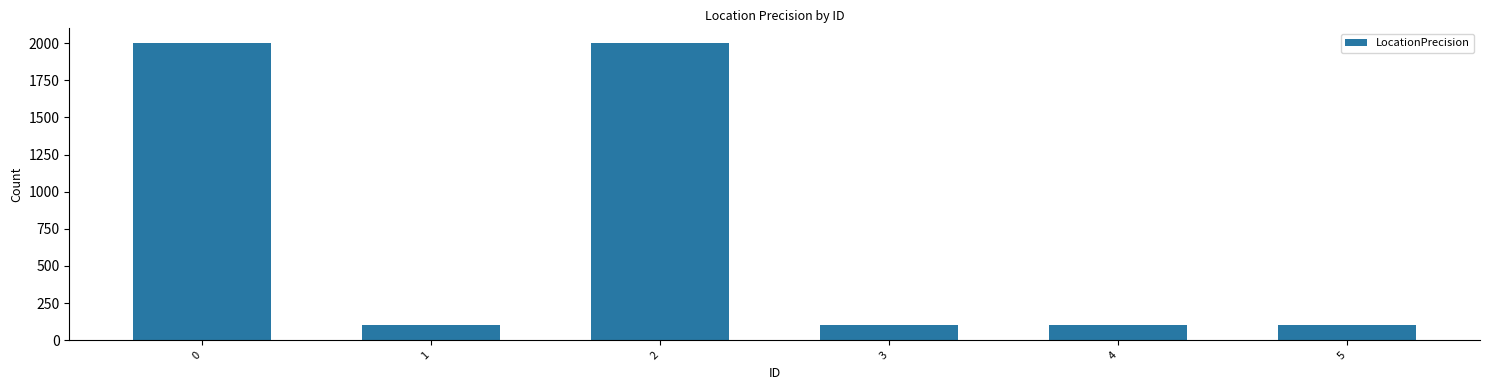

Are the bars grouped side by side (vs. stacked)?

No